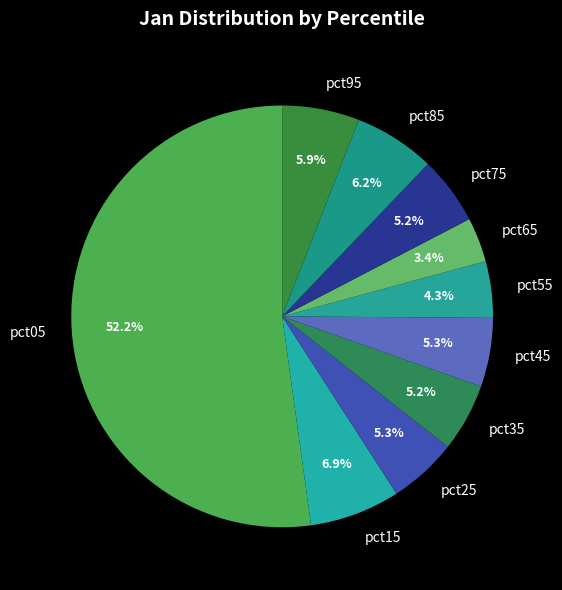

To the nearest percent, what is the difference between the pct95 and pct55 slice percentages?

2%